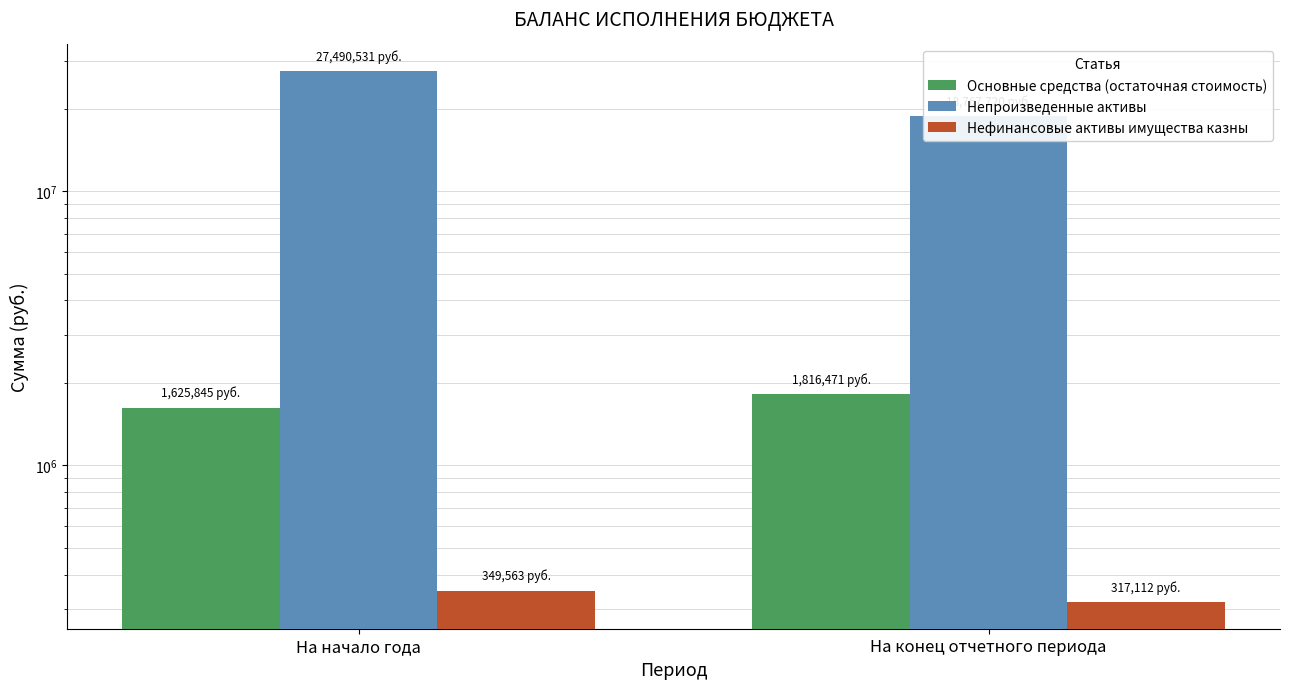

At which category is the sum across all series the highest?

На начало года